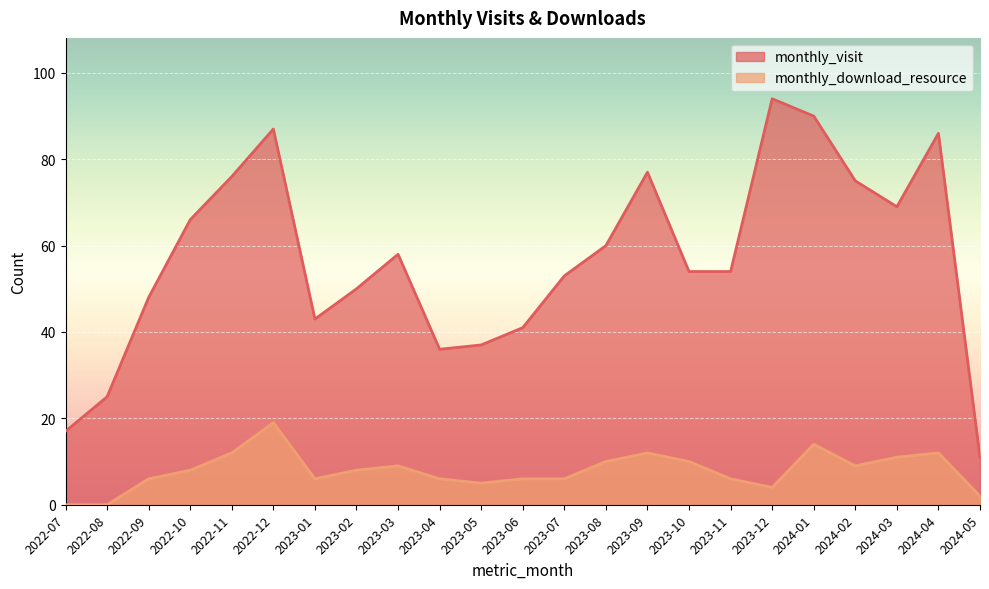

True or false: monthly_download_resource and monthly_visit intersect in this chart.

False